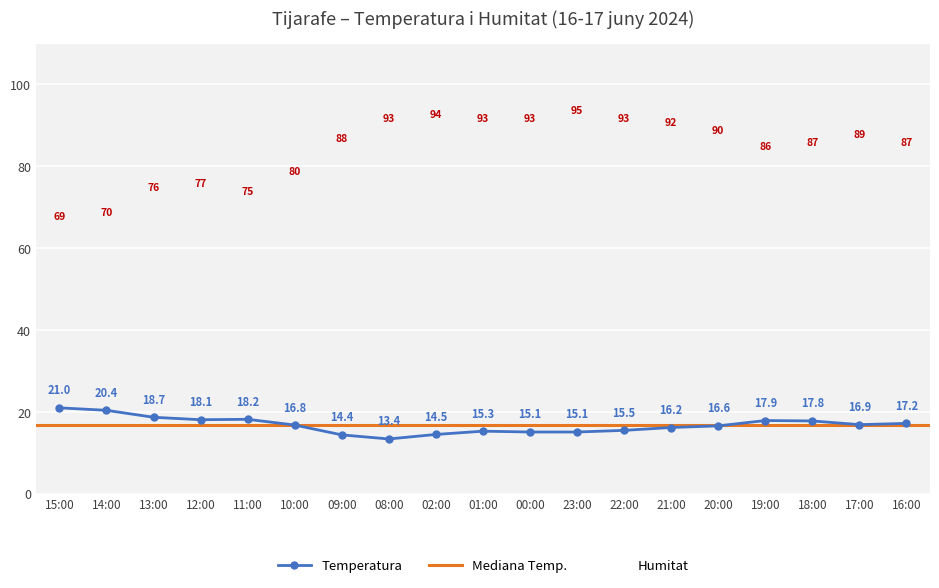

Which series has the widest spread of values?

Humitat